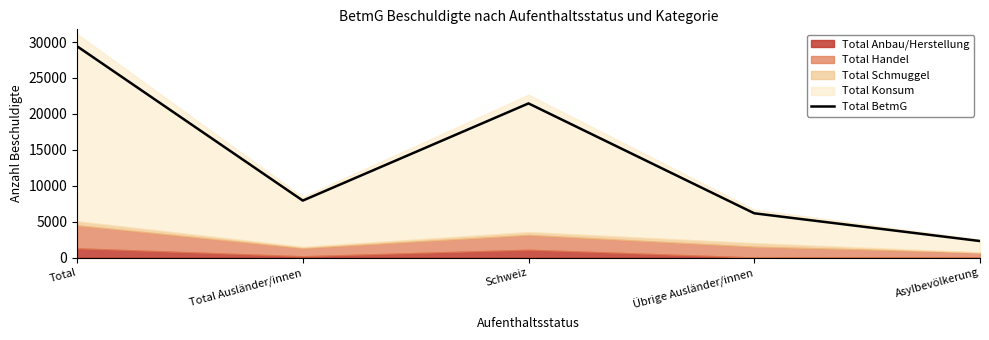

The chart shows a value of 29412 at Total. True or false?

True